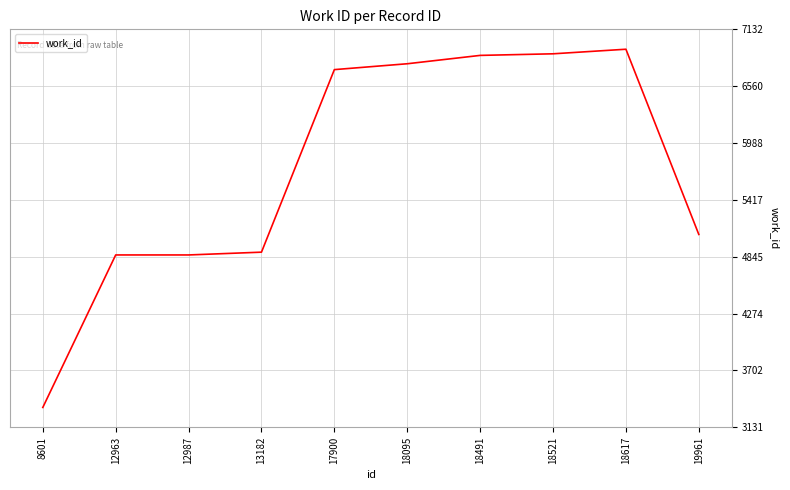

What is the difference between the second highest and second lowest values?

2022